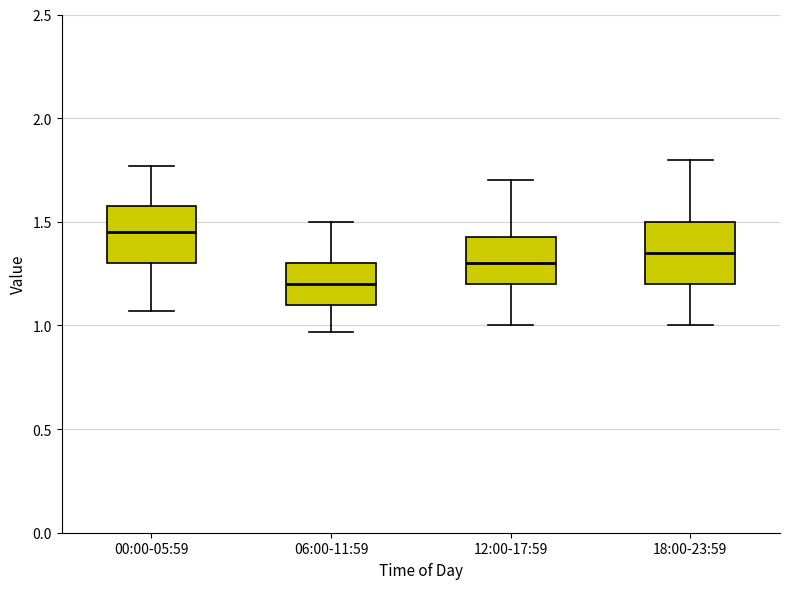

Reading left to right, transcribe this box plot: for each box, give where its median line is, the range the box spans, and where its two whiskers end, as read against the y-axis. The values are not printed on the chart, so give them approximately, as read against the axis.

00:00-05:59: median 1.45, box 1.30 to 1.60, whiskers 1.05 to 1.75
06:00-11:59: median 1.20, box 1.10 to 1.30, whiskers 0.95 to 1.50
12:00-17:59: median 1.30, box 1.20 to 1.45, whiskers 1.00 to 1.70
18:00-23:59: median 1.35, box 1.20 to 1.50, whiskers 1.00 to 1.80